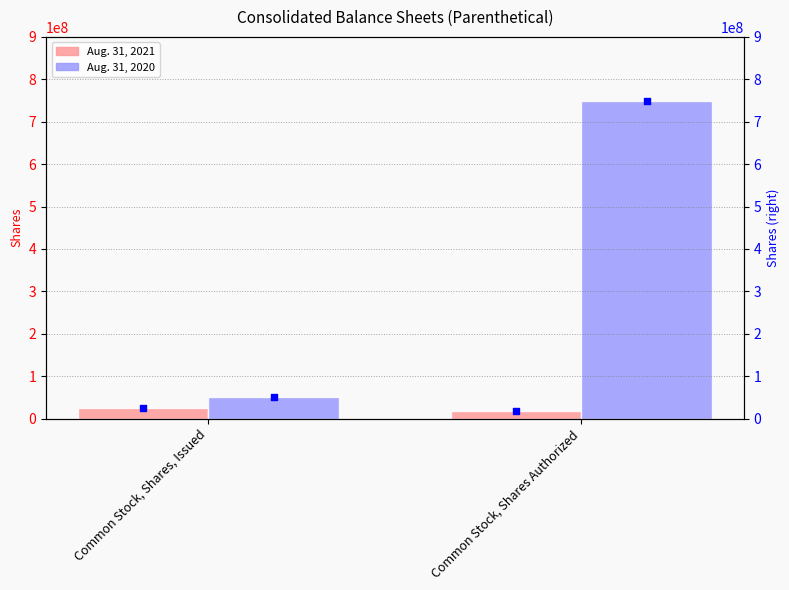

Is the value of Aug. 31, 2021 at Common Stock, Shares, Issued greater than the value of Aug. 31, 2020 at Common Stock, Shares, Issued?

No